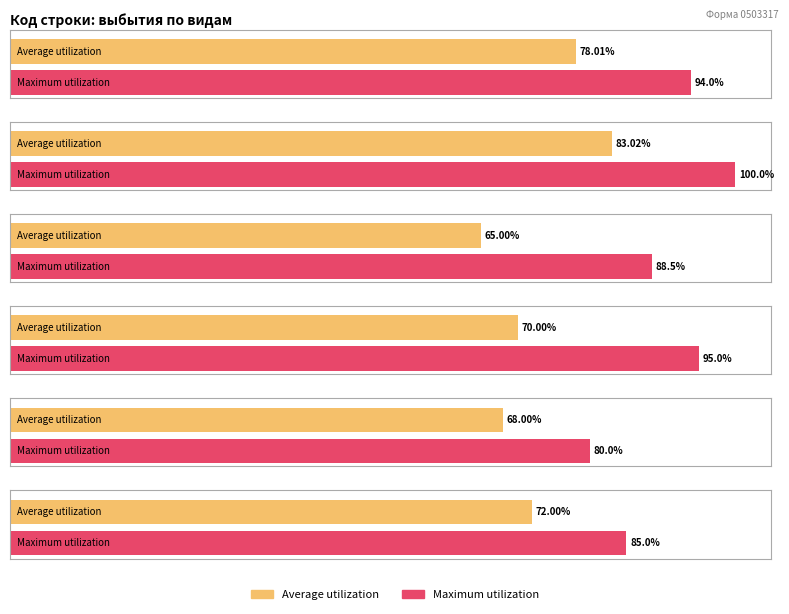

List the series in order of their peak value, lowest first.

Average utilization, Maximum utilization